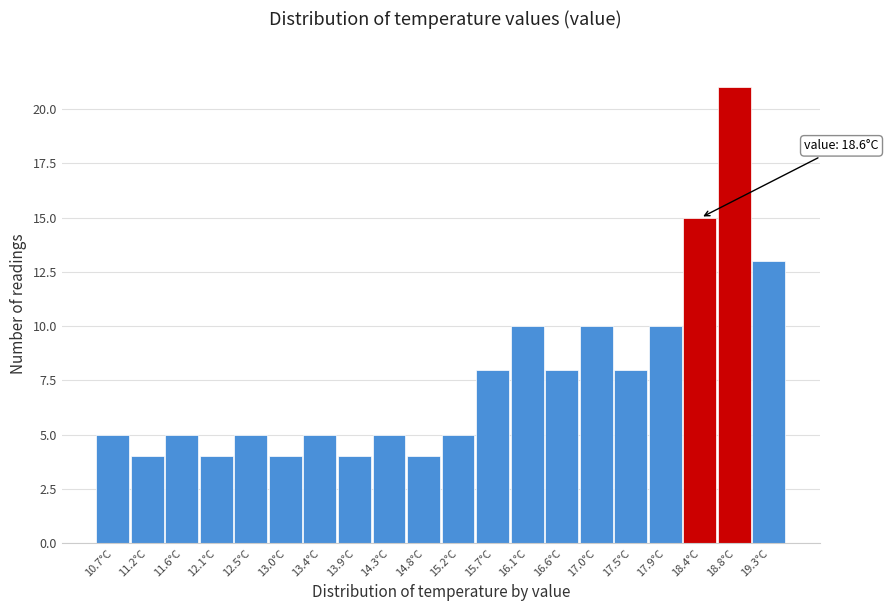

Which range on the x-axis has the tallest bar?

18.60 to 19.05